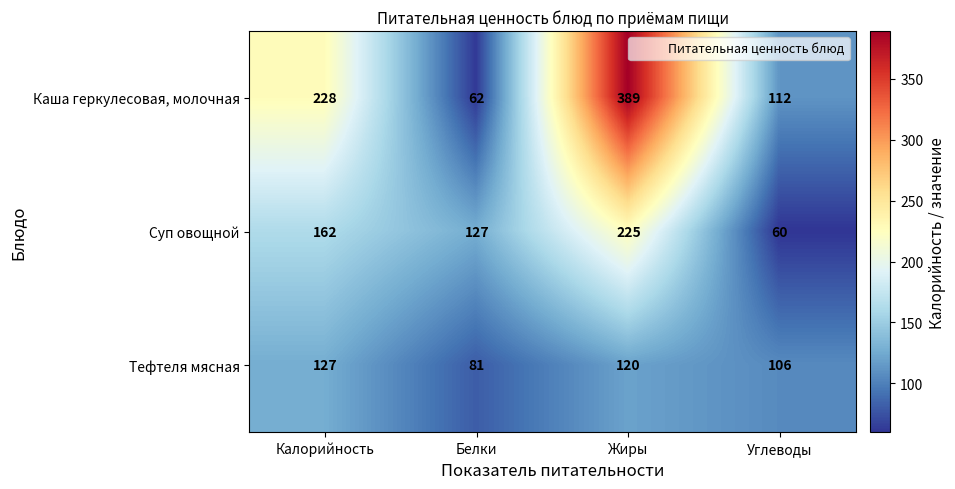

Is it true that Тефтеля мясная equals 120 at Жиры?

True